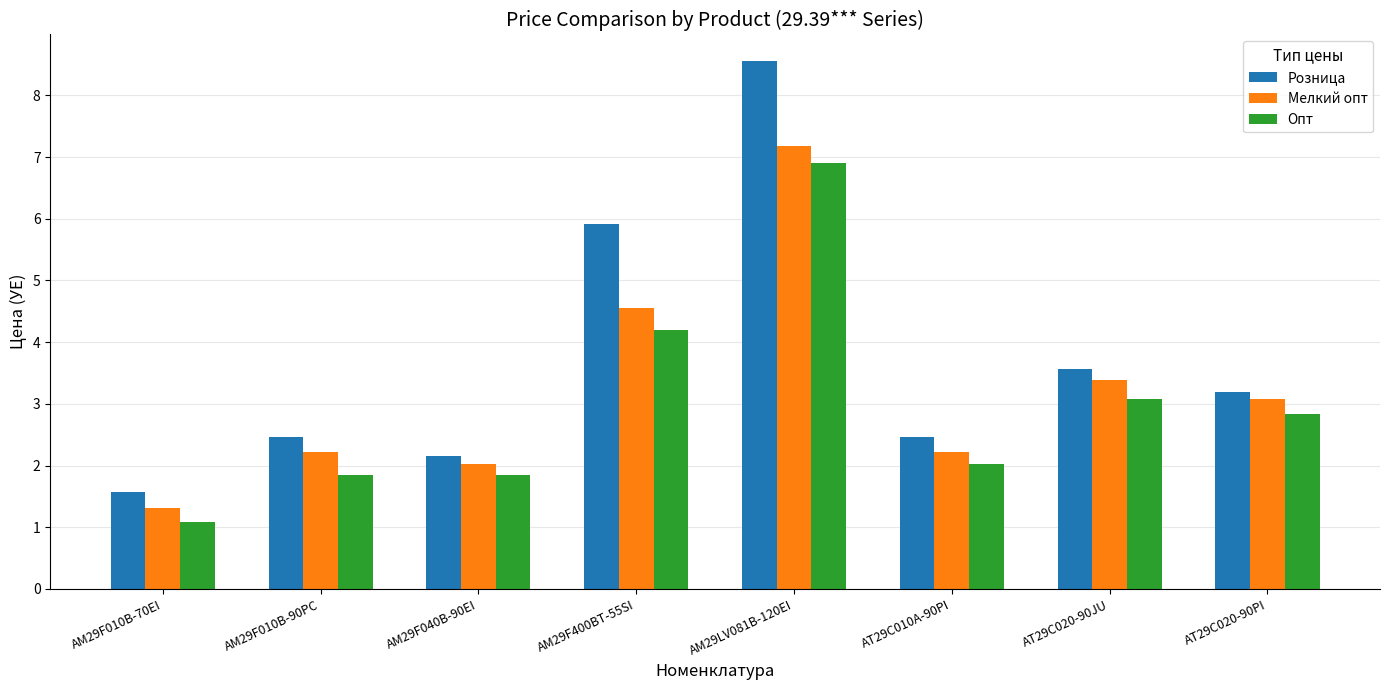

What is the maximum value shown in the chart?

8.6